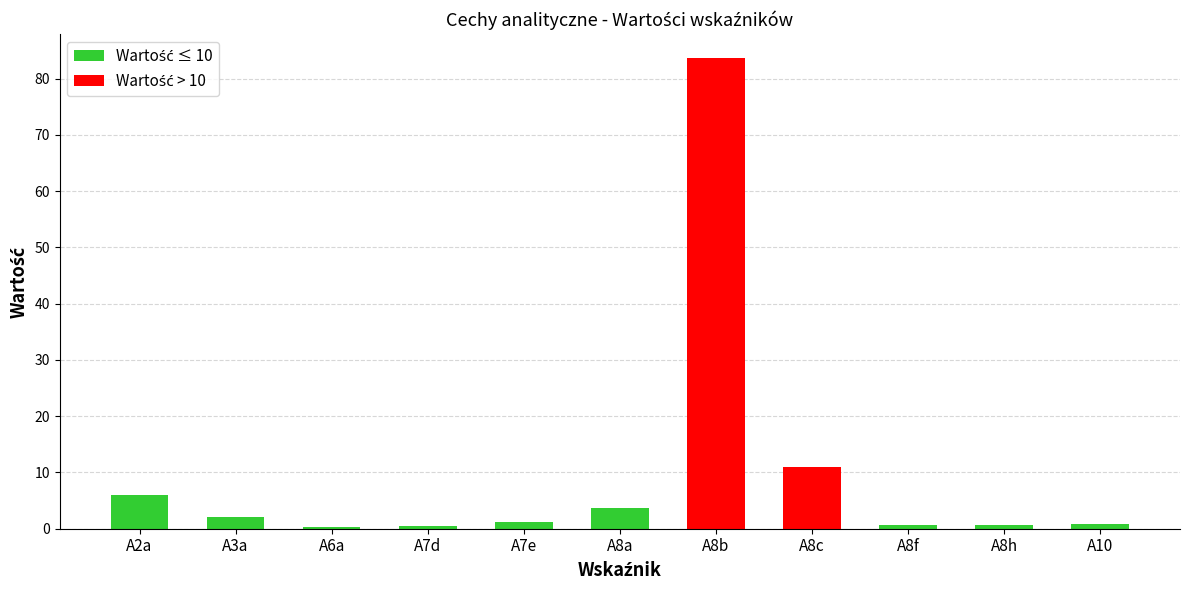

What is the greatest value displayed?

83.7